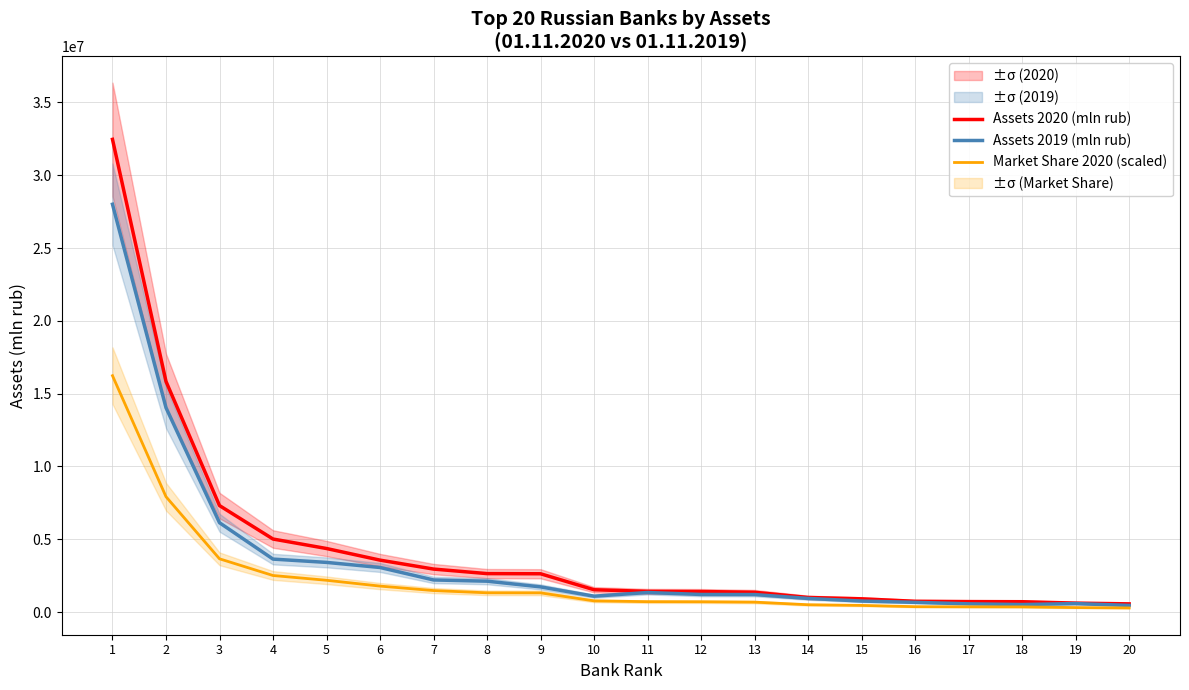

Where is the first local minimum for Assets 2019 (mln rub)?

10